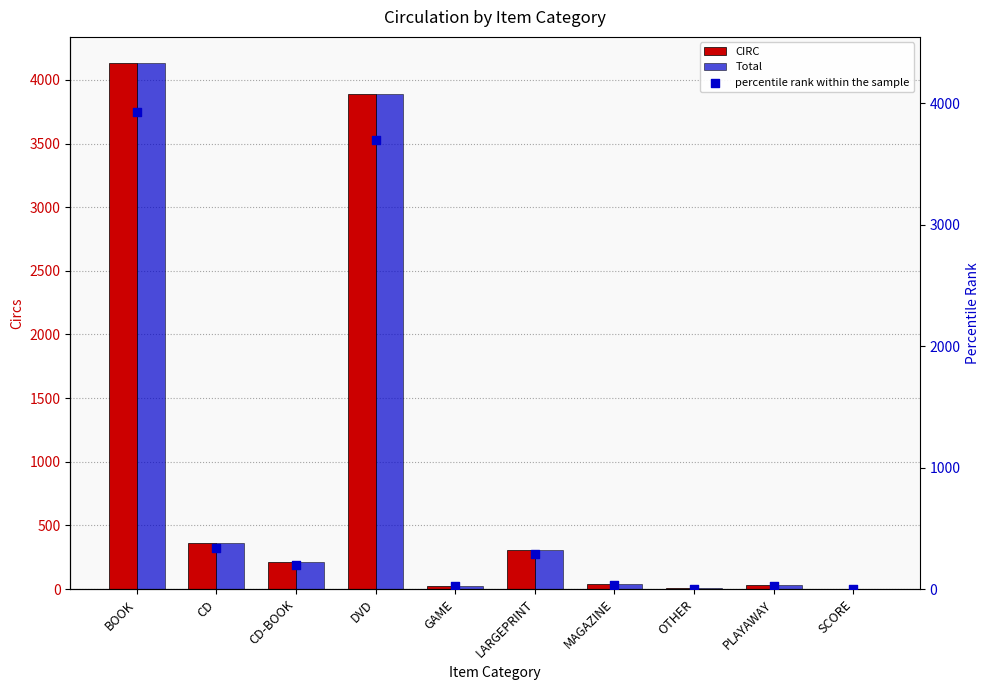

What is the total value across all series at SCORE?

5.9